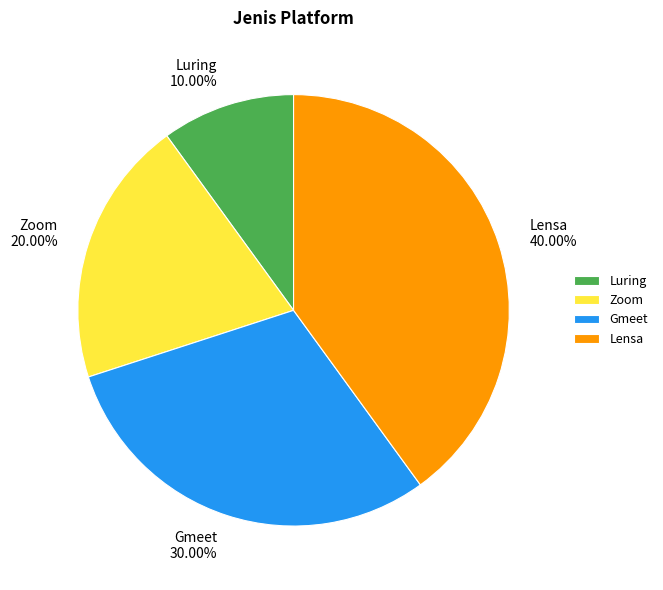

Which slice is the smallest?

Luring